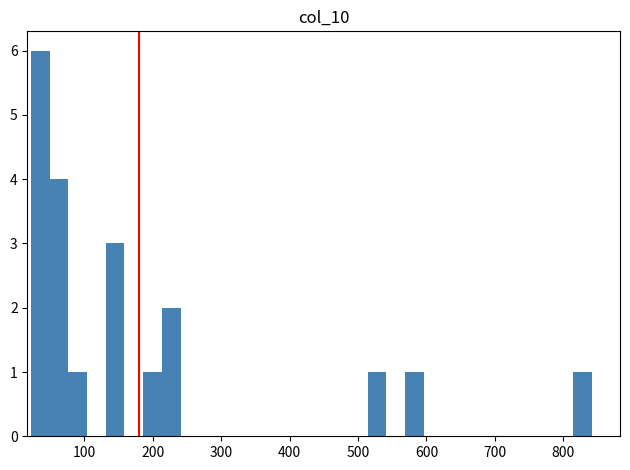

Around what value on the x-axis is the tallest bar? Give the approximate position of its centre, as read against the axis.

40